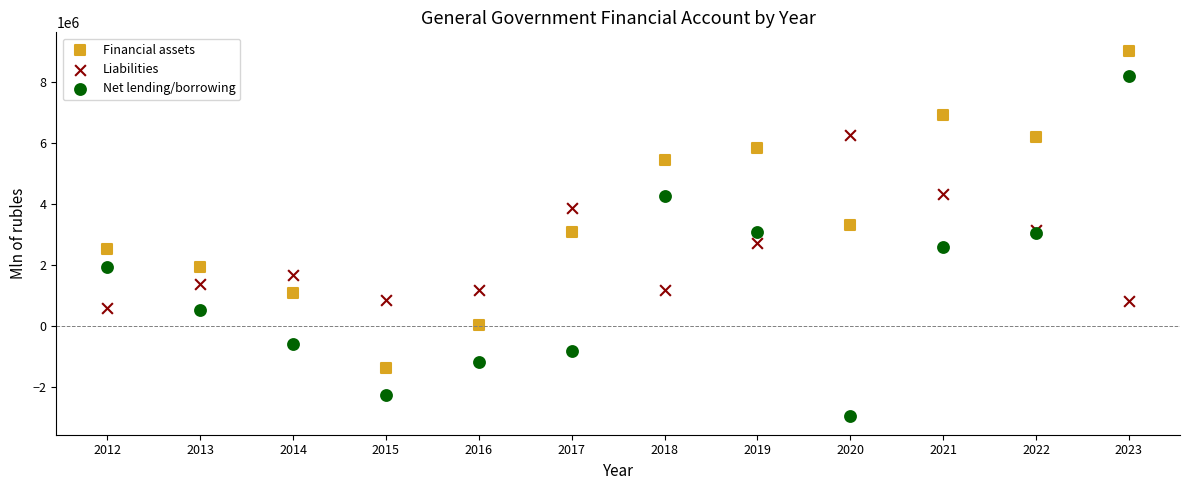

Which series has the widest spread of Y values?

Net lending/borrowing